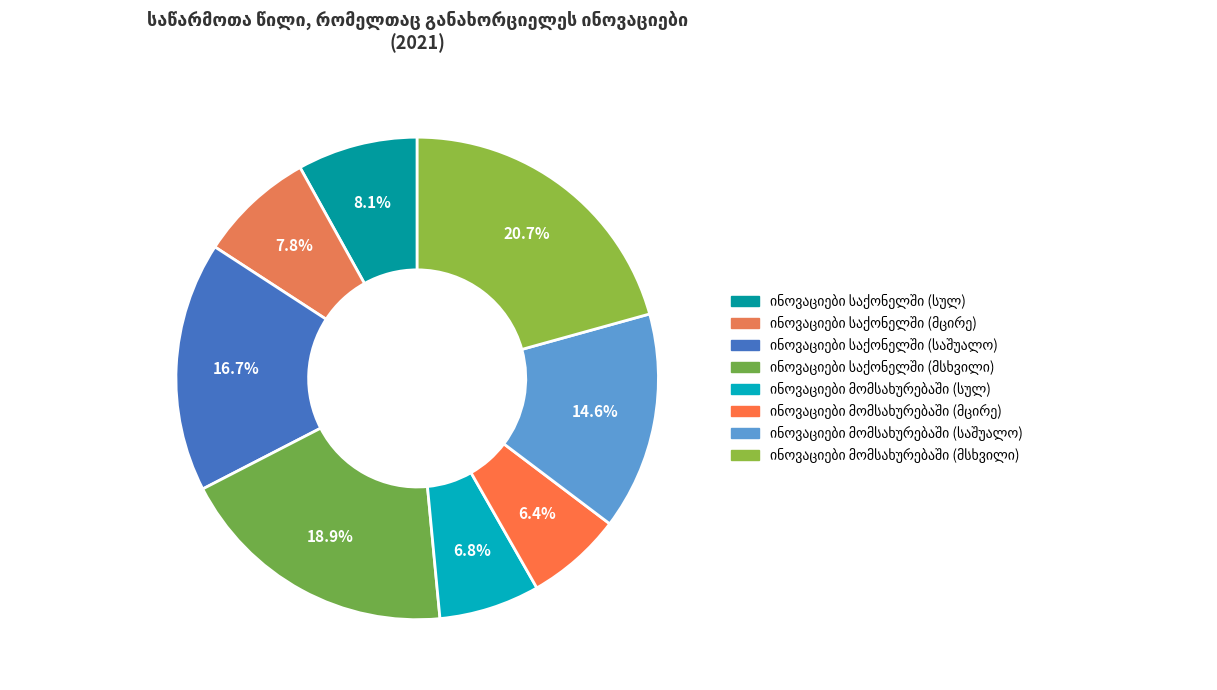

Count the number of slices in the pie.

8